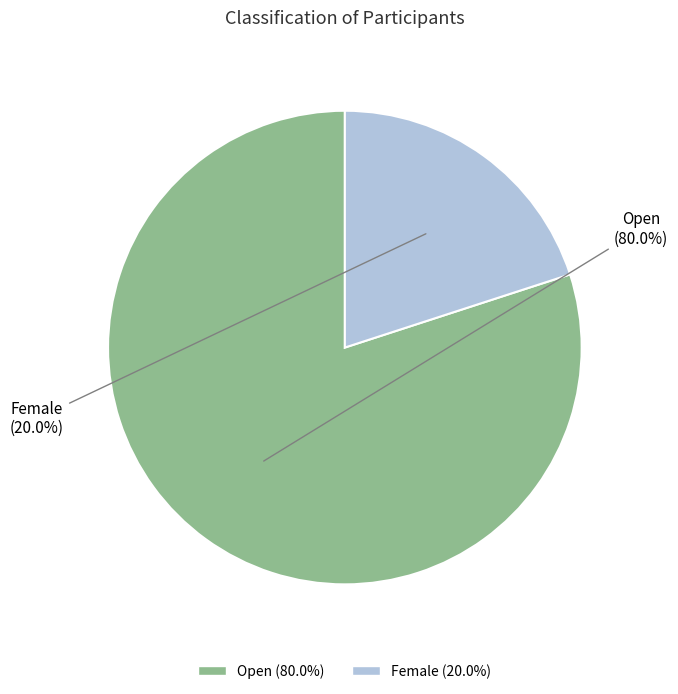

To the nearest percent, what is the combined percentage of Open and Female?

100%